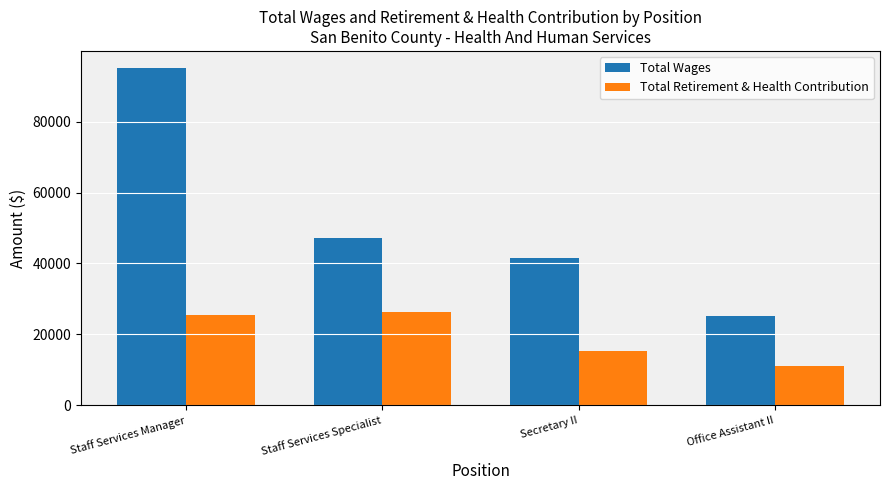

What is the minimum value shown in the chart?

11127